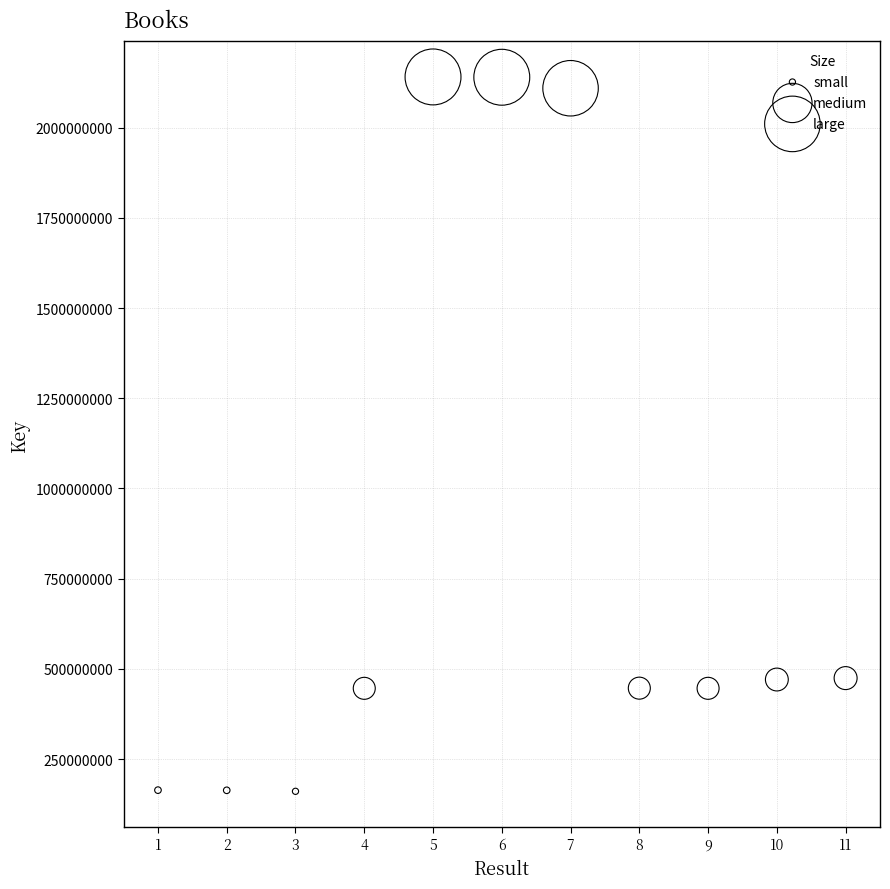

What is the range of Y values (max minus min)?

1979872174